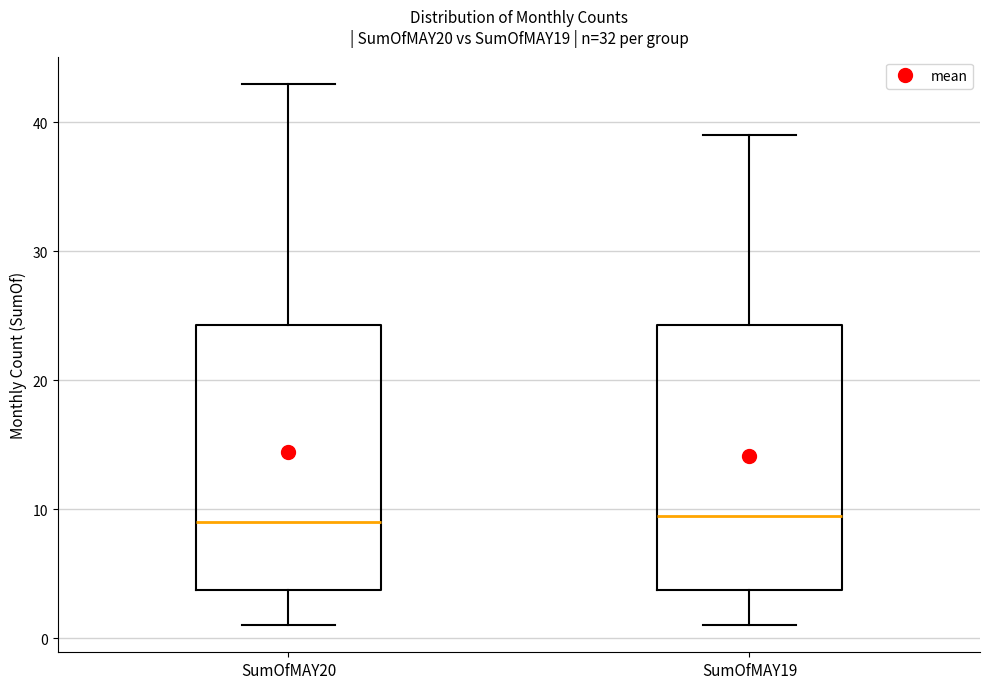

Reading left to right, read every box against the y-axis: the position of its median line, the range the box covers, and the ends of its whiskers. The values are not printed on the chart, so give them approximately, as read against the axis.

SumOfMAY20: median 9, box 4 to 24, whiskers 1 to 43
SumOfMAY19: median 10, box 4 to 24, whiskers 1 to 39